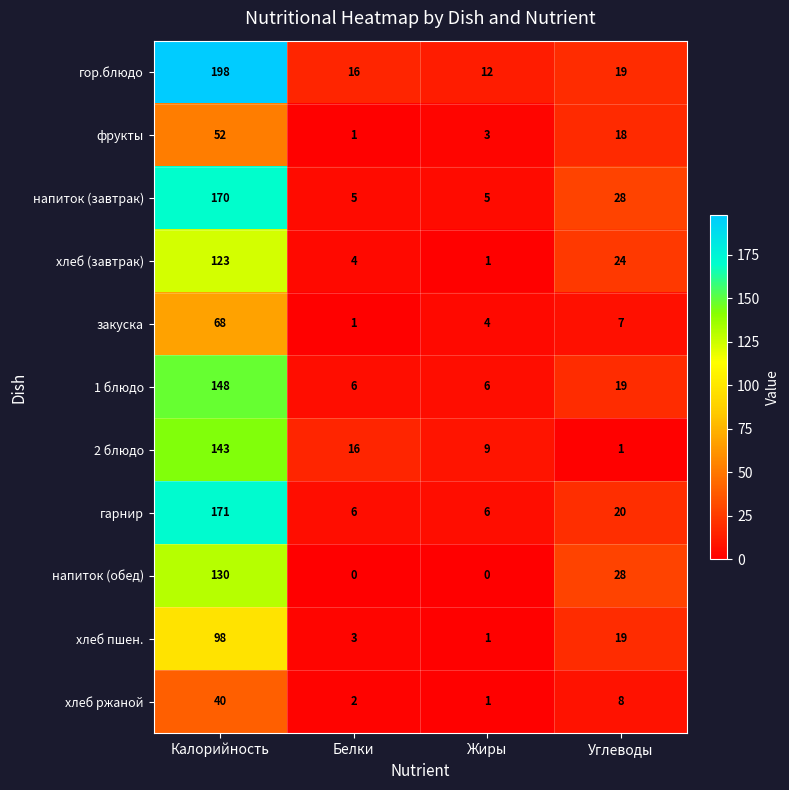

At which category is the sum across all series the highest?

Калорийность